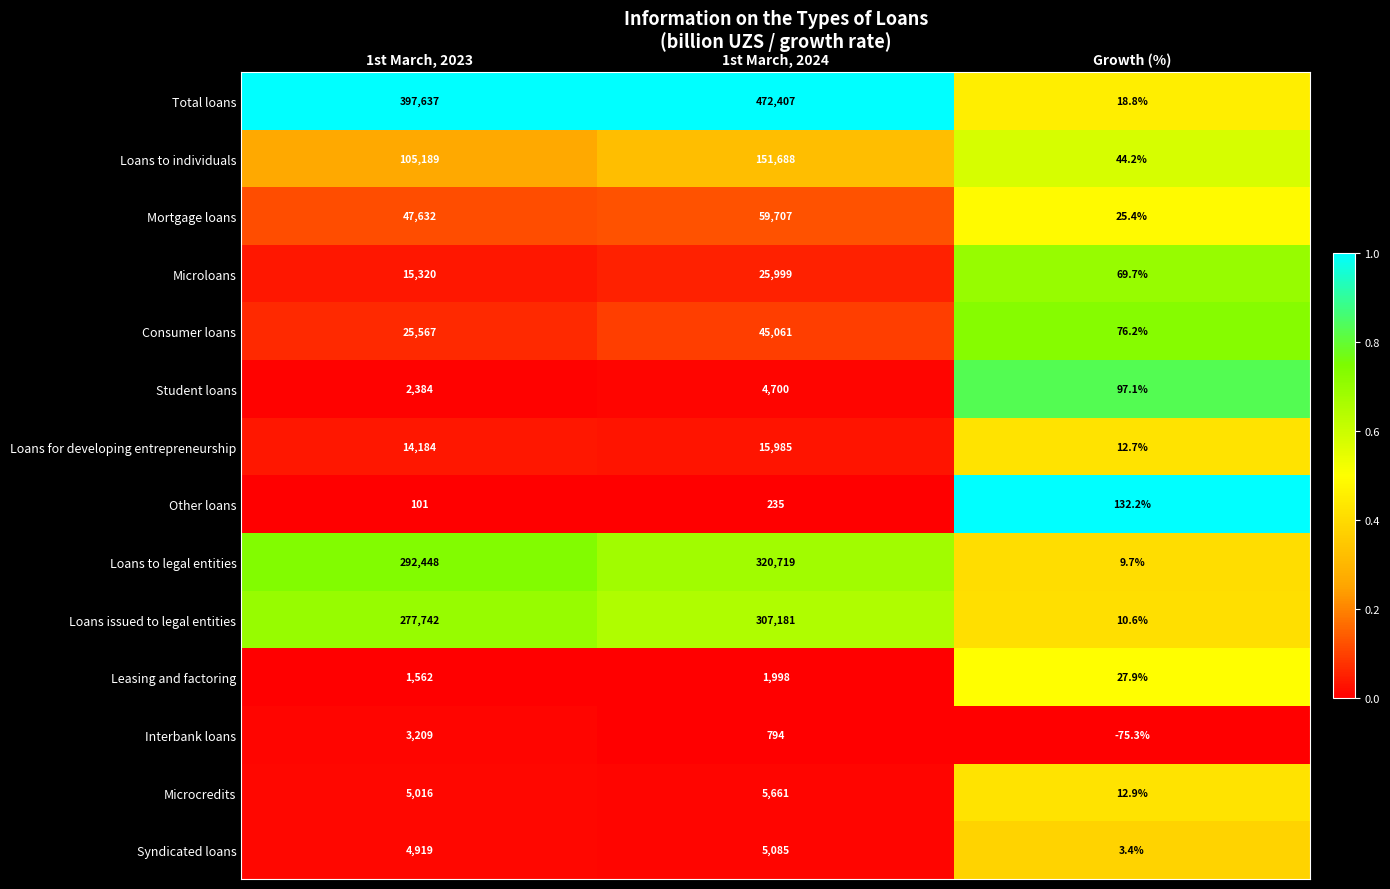

What is the total value across all series at 1st March, 2024?

1417220.0